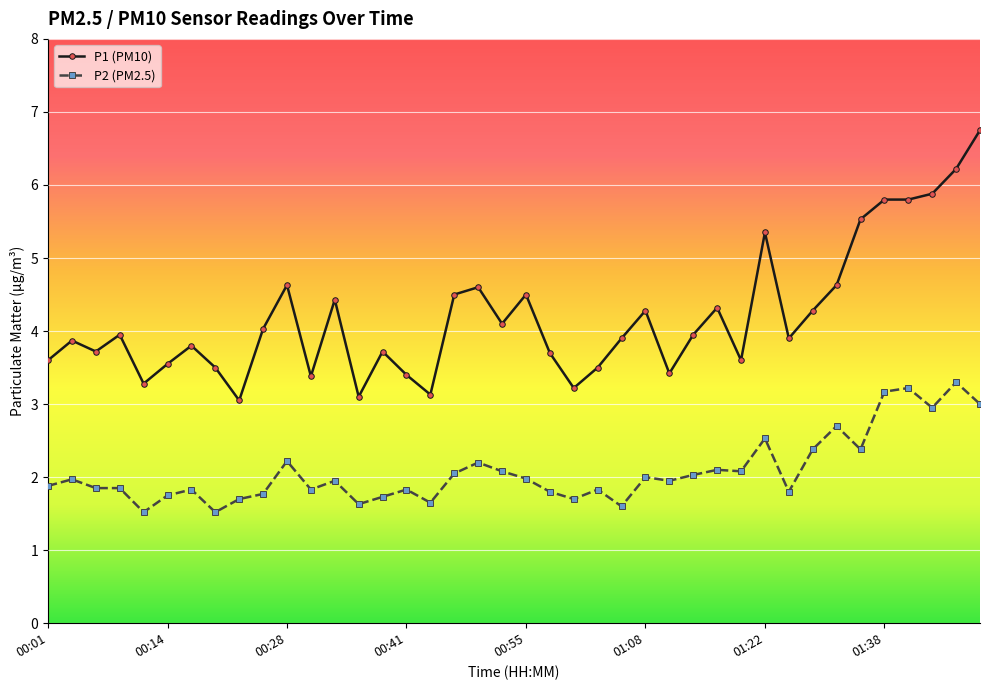

Which series has the widest spread of values?

P1 (PM10)